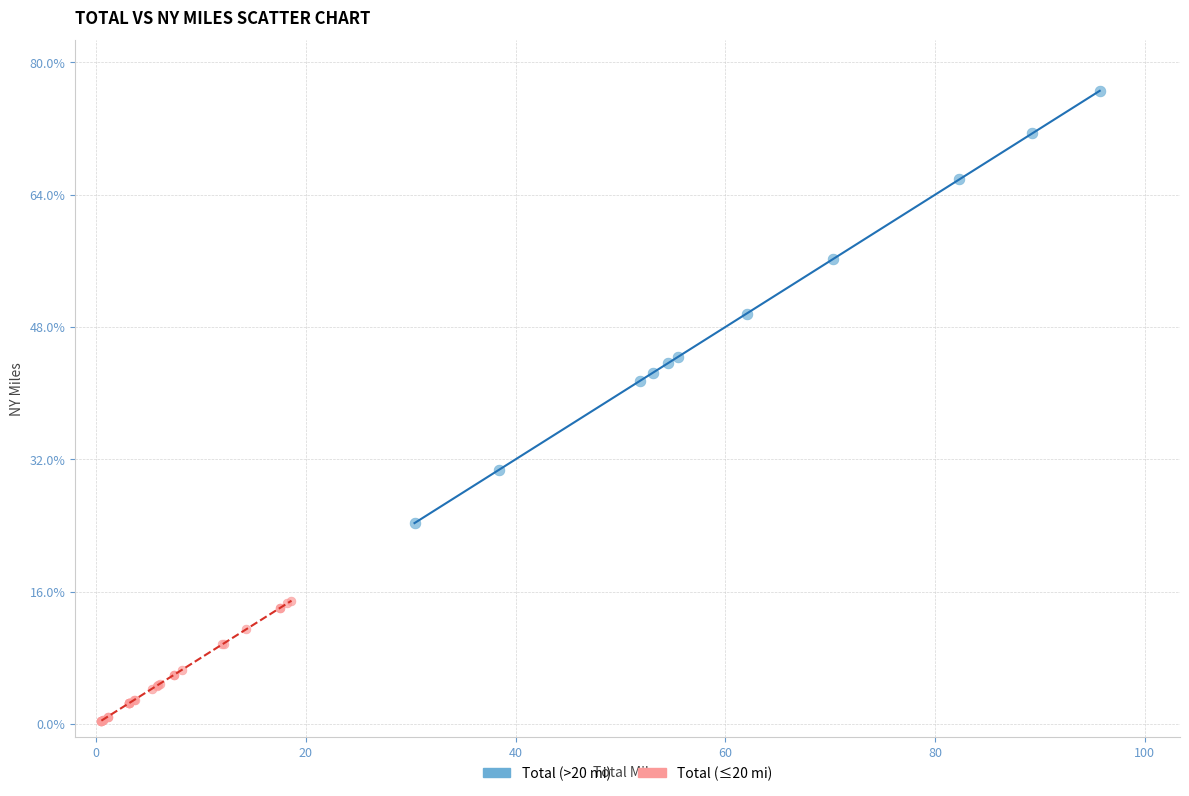

What are all the series names shown in the legend?

Total (>20 mi), Total (≤20 mi)